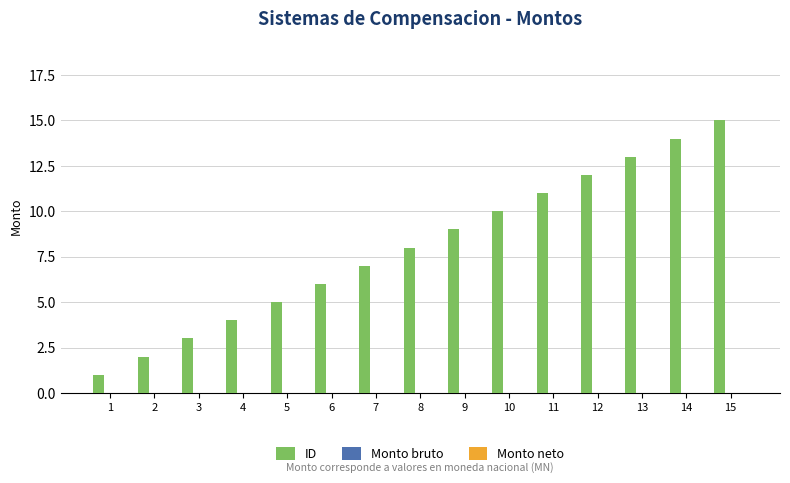

What is the ratio of the value at 7 to the value at 6?

1.2